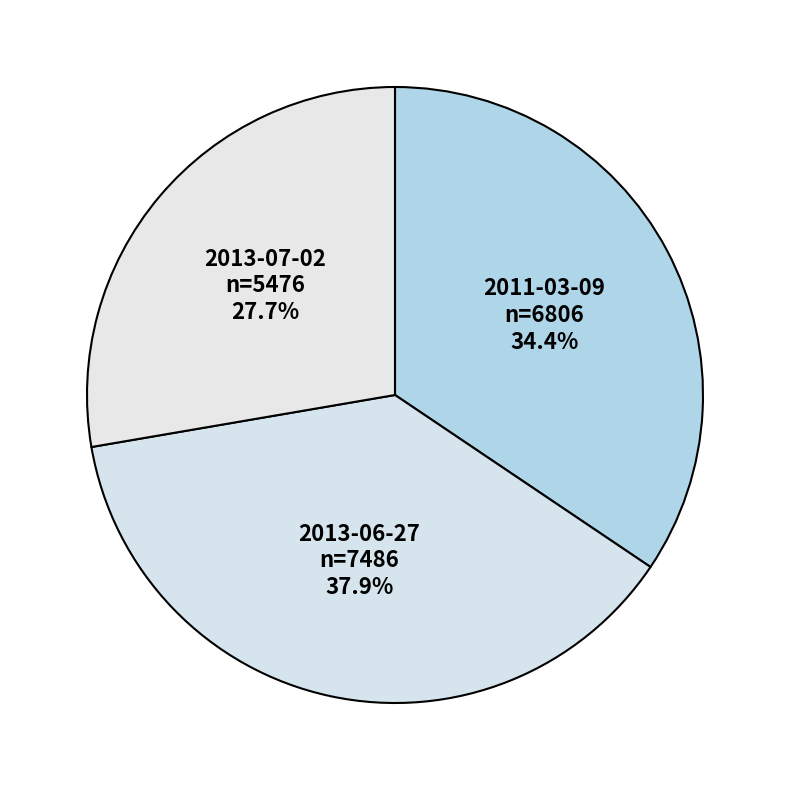

To the nearest percent, what percentage of the pie is 2013-07-02?

28%